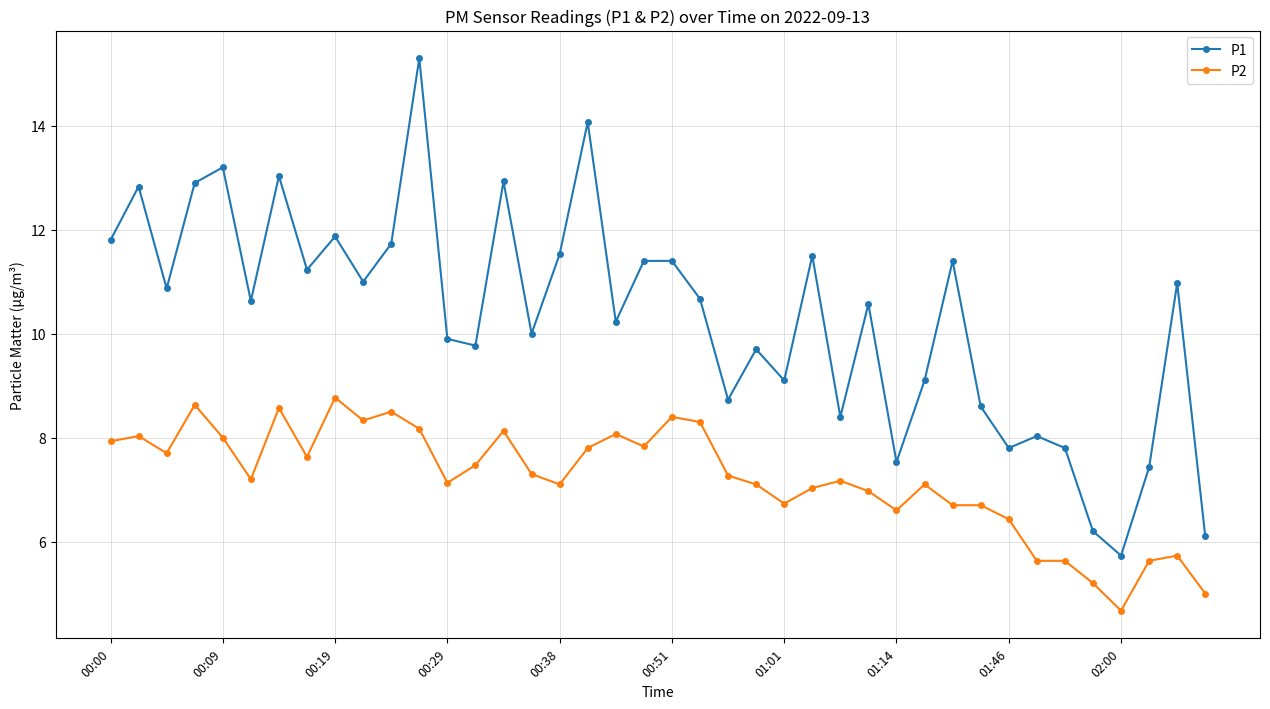

In P1, how many points are lower than both neighbors (excluding endpoints)?

13